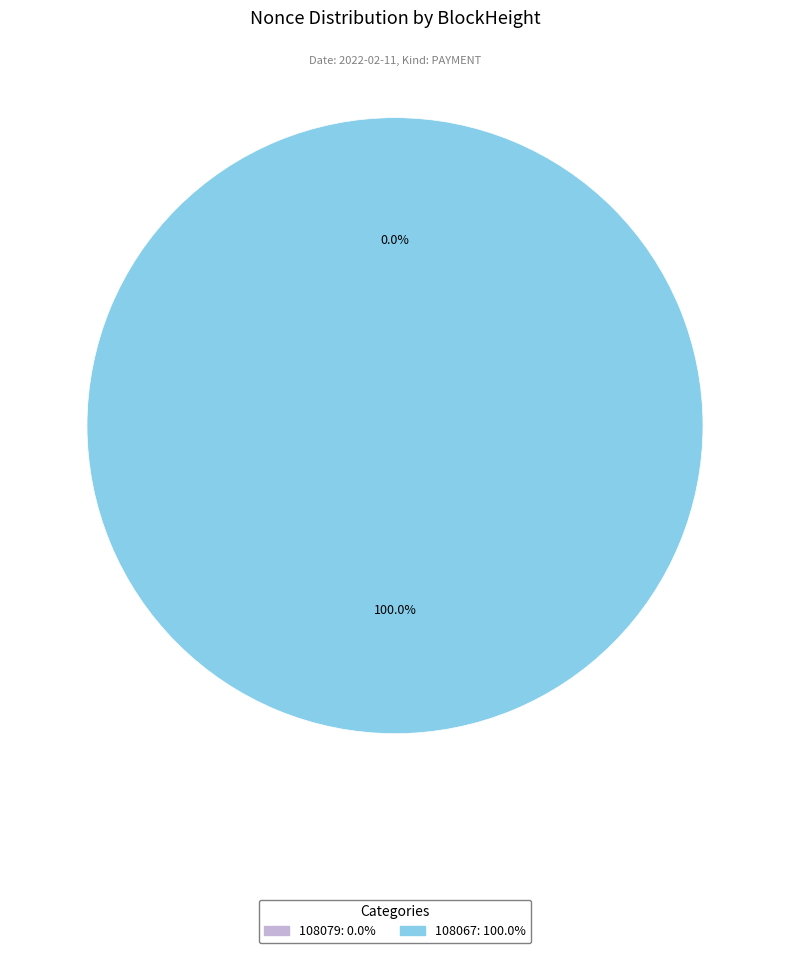

To the nearest percent, what is the difference between the largest and smallest slice percentages?

100%